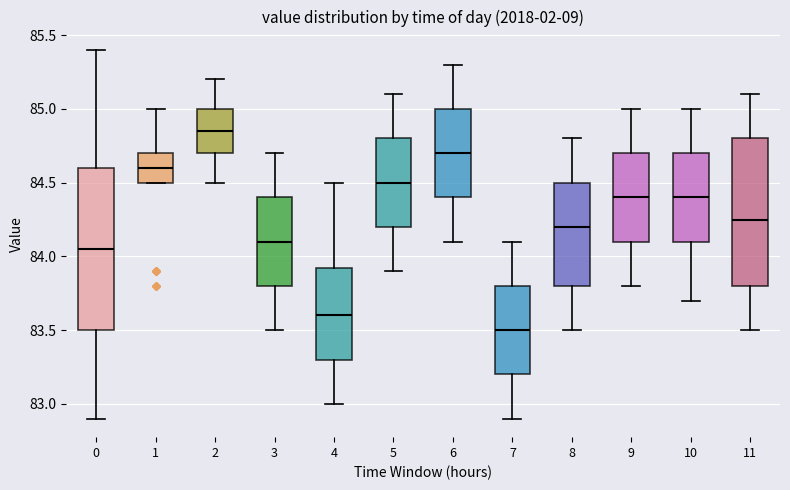

Reading left to right, transcribe this box plot: for each box, give where its median line is, the range the box spans, and where its two whiskers end, as read against the y-axis. The values are not printed on the chart, so give them approximately, as read against the axis.

0: median 84.05, box 83.50 to 84.60, whiskers 82.90 to 85.40
1: median 84.60, box 84.50 to 84.70, whiskers 84.50 to 85.00
2: median 84.85, box 84.70 to 85.00, whiskers 84.50 to 85.20
3: median 84.10, box 83.80 to 84.40, whiskers 83.50 to 84.70
4: median 83.60, box 83.30 to 83.95, whiskers 83.00 to 84.50
5: median 84.50, box 84.20 to 84.80, whiskers 83.90 to 85.10
6: median 84.70, box 84.40 to 85.00, whiskers 84.10 to 85.30
7: median 83.50, box 83.20 to 83.80, whiskers 82.90 to 84.10
8: median 84.20, box 83.80 to 84.50, whiskers 83.50 to 84.80
9: median 84.40, box 84.10 to 84.70, whiskers 83.80 to 85.00
10: median 84.40, box 84.10 to 84.70, whiskers 83.70 to 85.00
11: median 84.25, box 83.80 to 84.80, whiskers 83.50 to 85.10